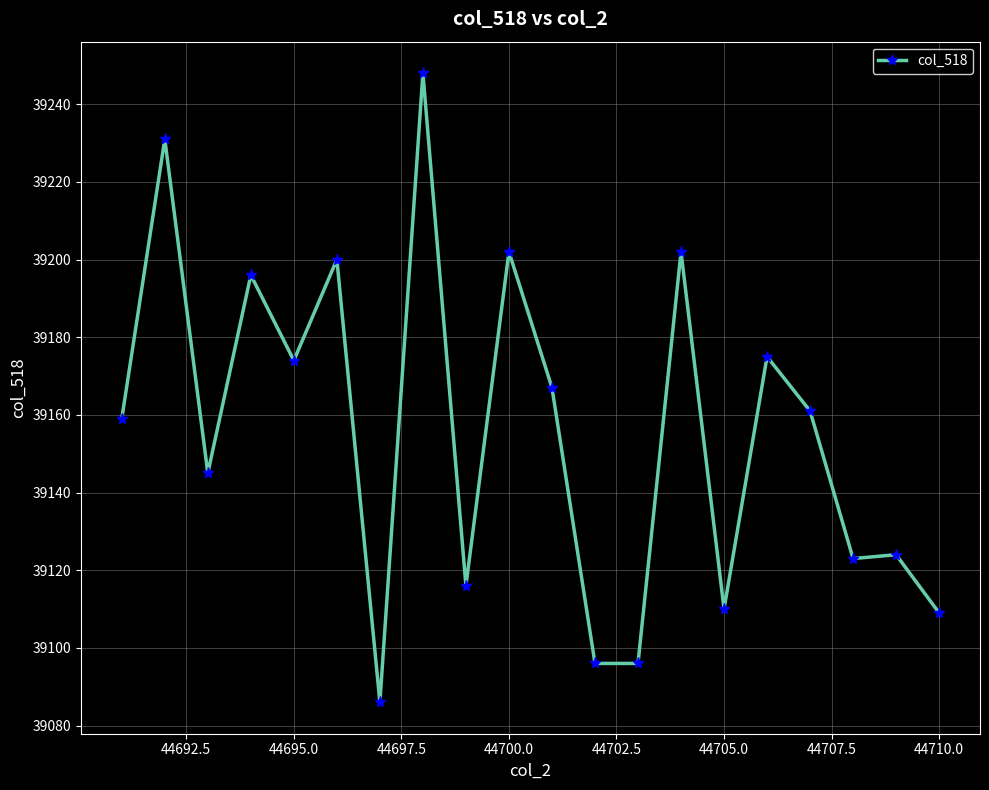

Reading left to right, extract all data points from this chart.

39159	39231	39145	39196	39174	39200	39086	39248	39116	39202	39167	39096	39096	39202	39110	39175	39161	39123	39124	39109